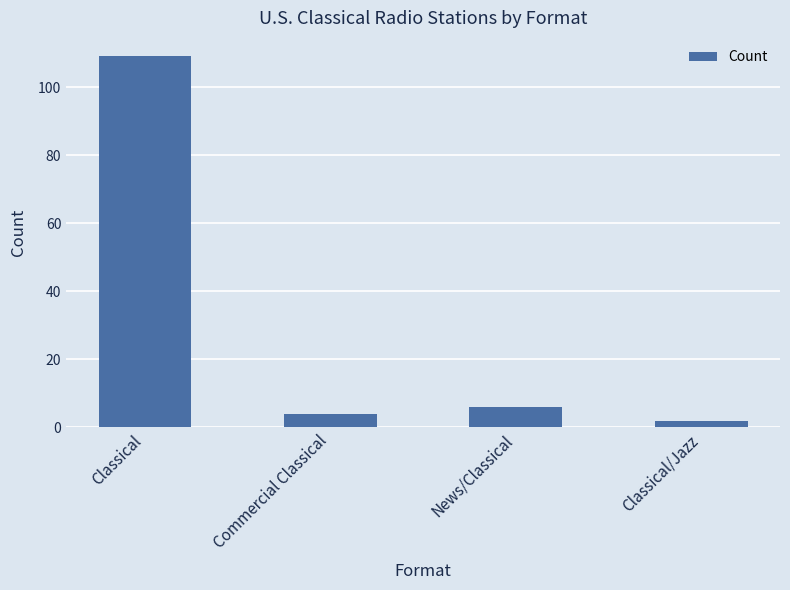

Which has a higher value, Classical/Jazz or News/Classical?

News/Classical